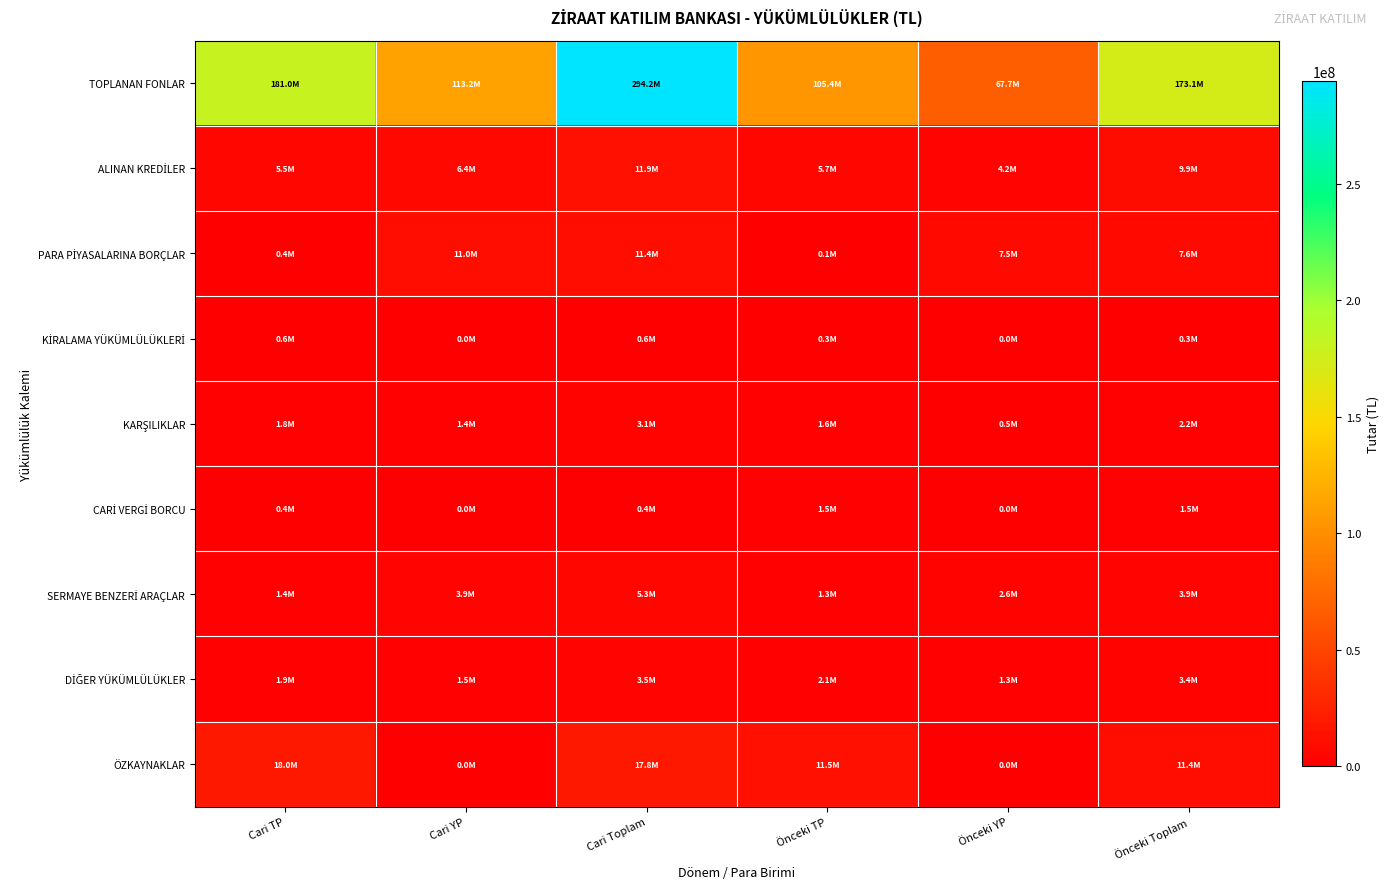

List the series in order of their peak value, highest first.

TOPLANAN FONLAR, ÖZKAYNAKLAR, ALINAN KREDİLER, PARA PİYASALARINA BORÇLAR, SERMAYE BENZERİ ARAÇLAR, DİĞER YÜKÜMLÜLÜKLER, KARŞILIKLAR, CARİ VERGİ BORCU, KİRALAMA YÜKÜMLÜLÜKLERİ